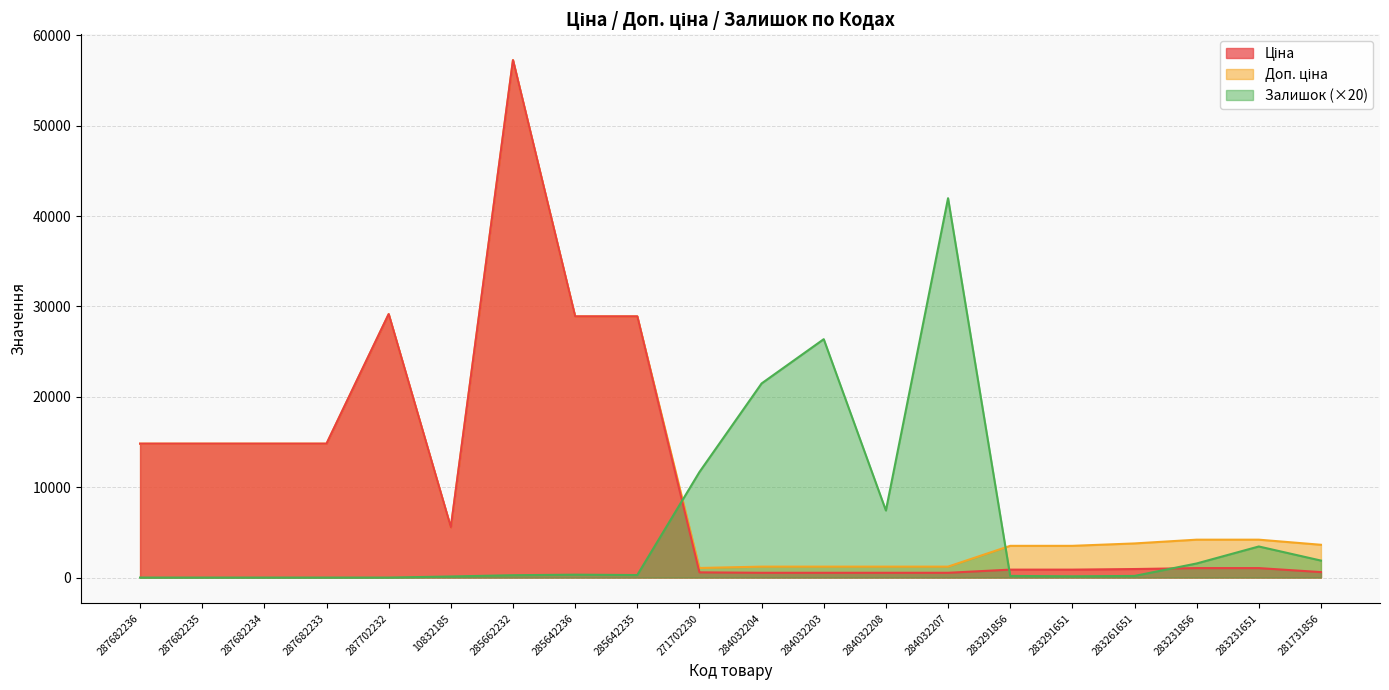

What is the difference between the maximum and minimum values in the Залишок series?

41980.0